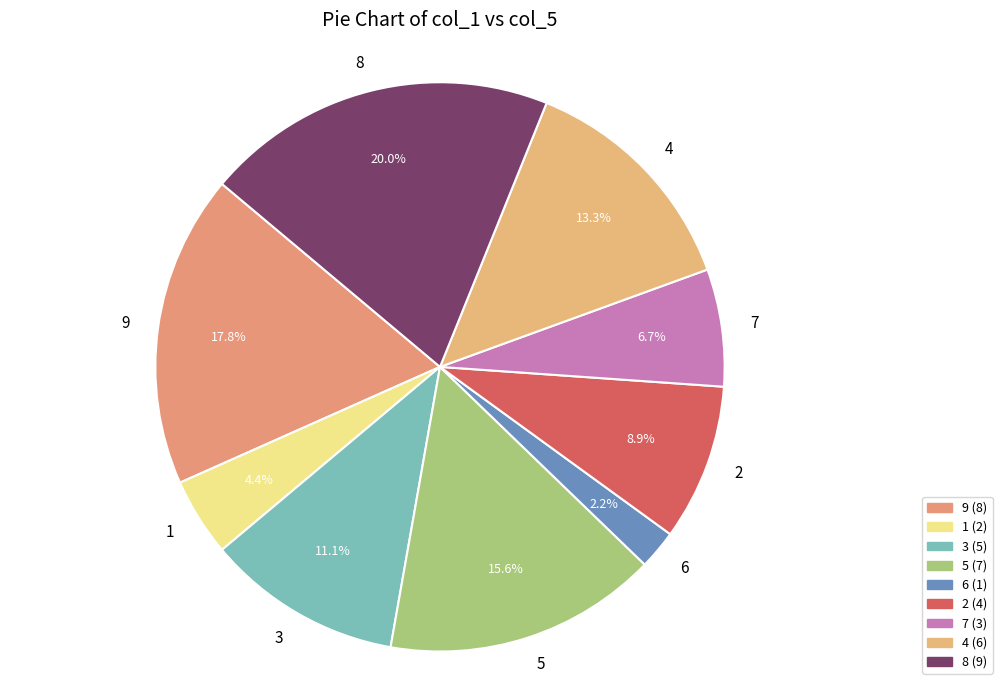

Is there any slice that represents more than half of the pie?

No